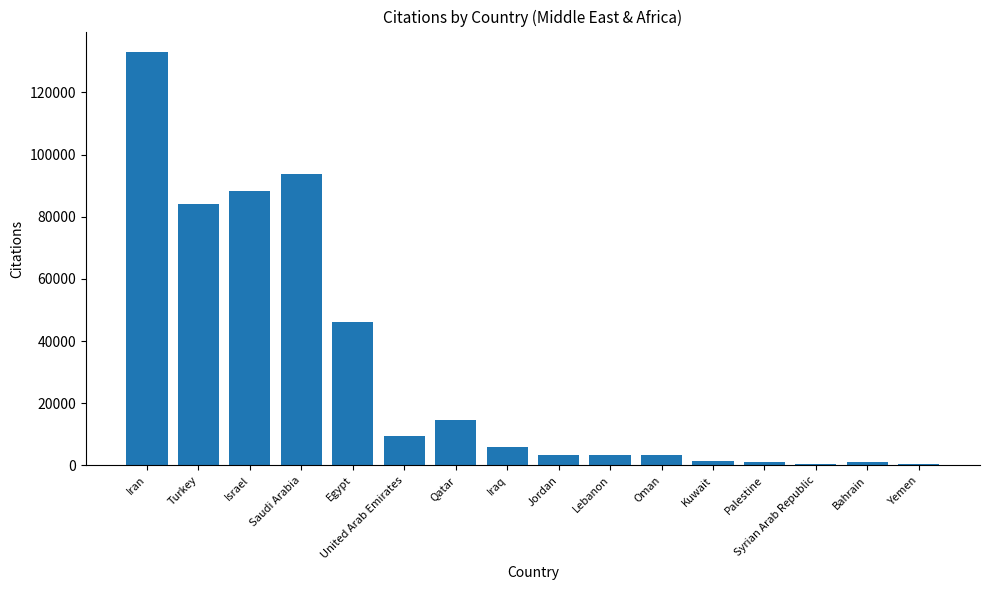

Is it true that the value at Yemen is 460?

True